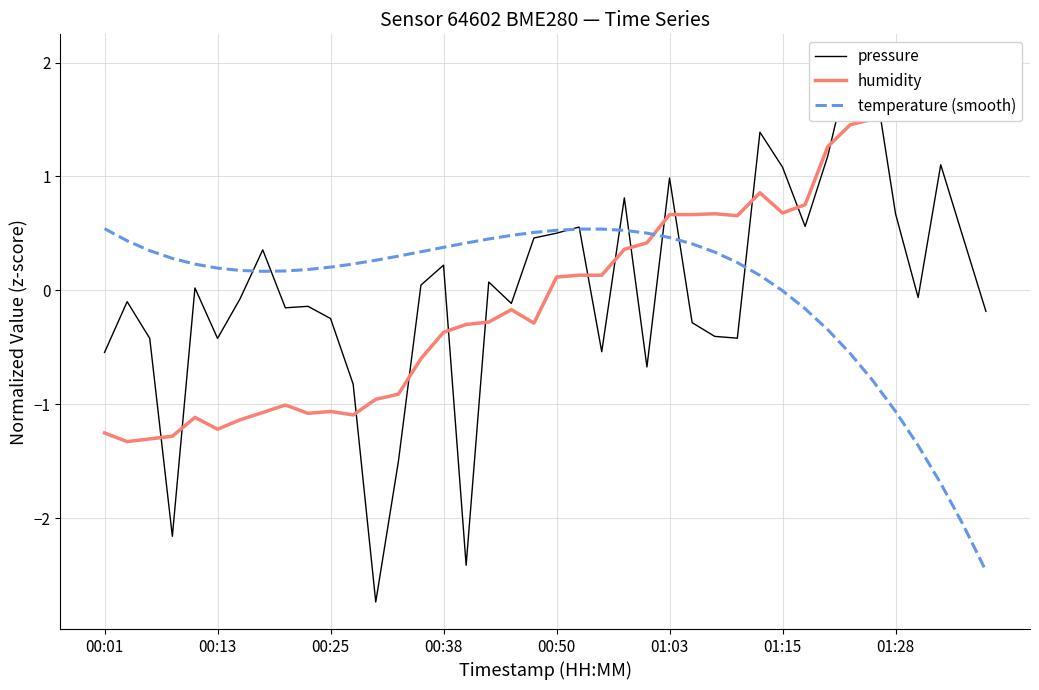

List the series in order of their peak value, highest first.

pressure, humidity, temperature (smooth)